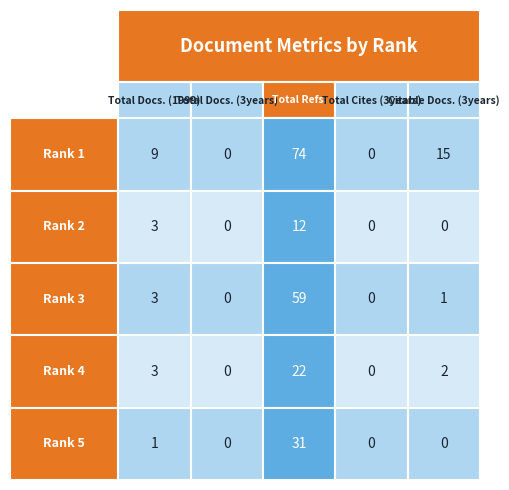

Rank the series at 2 from lowest to highest value.

2, 4, 5, 1, 3